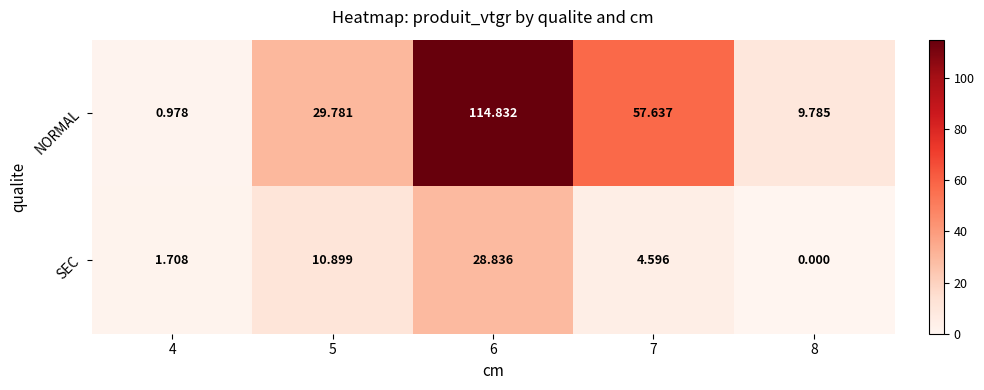

Which series has the largest range (max minus min)?

NORMAL